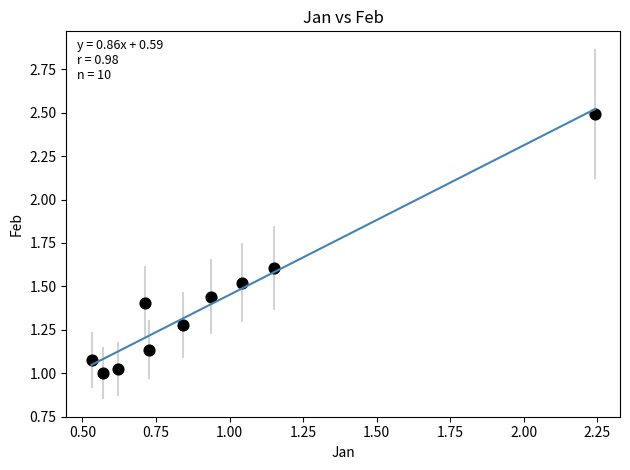

What is the average X value?

0.9